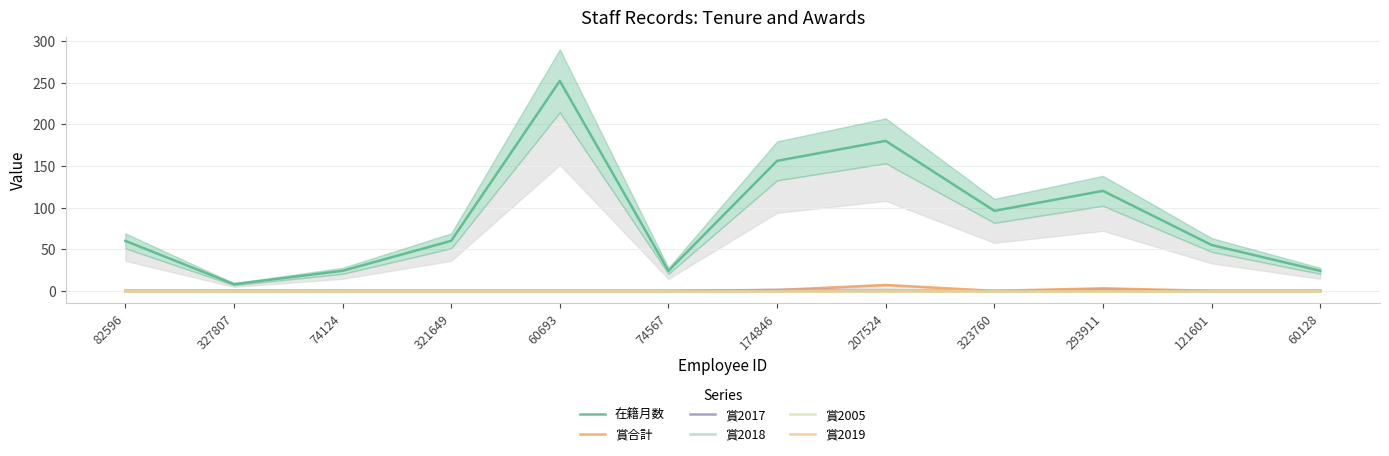

What is the average value of the 在籍月数 series?

88